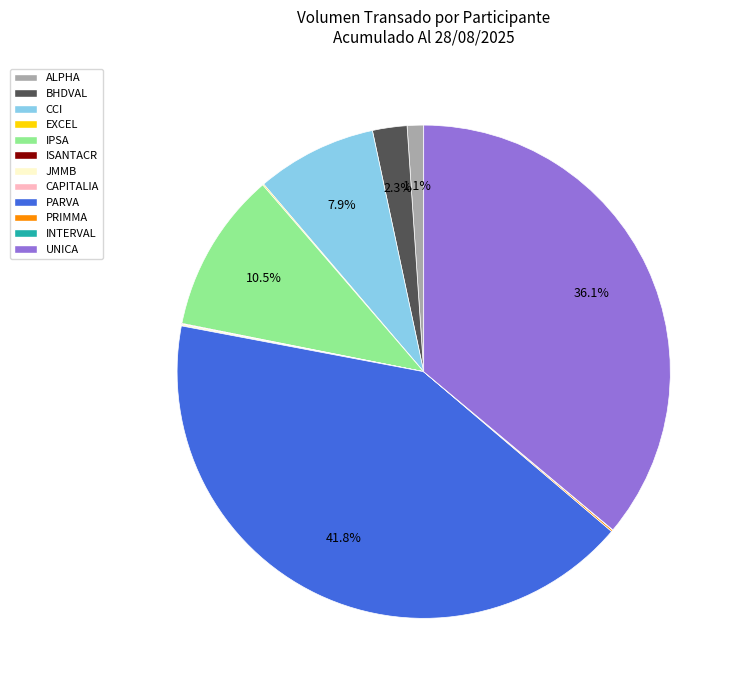

Combined, what portion of the pie is CCI and PARVA?

49.7%